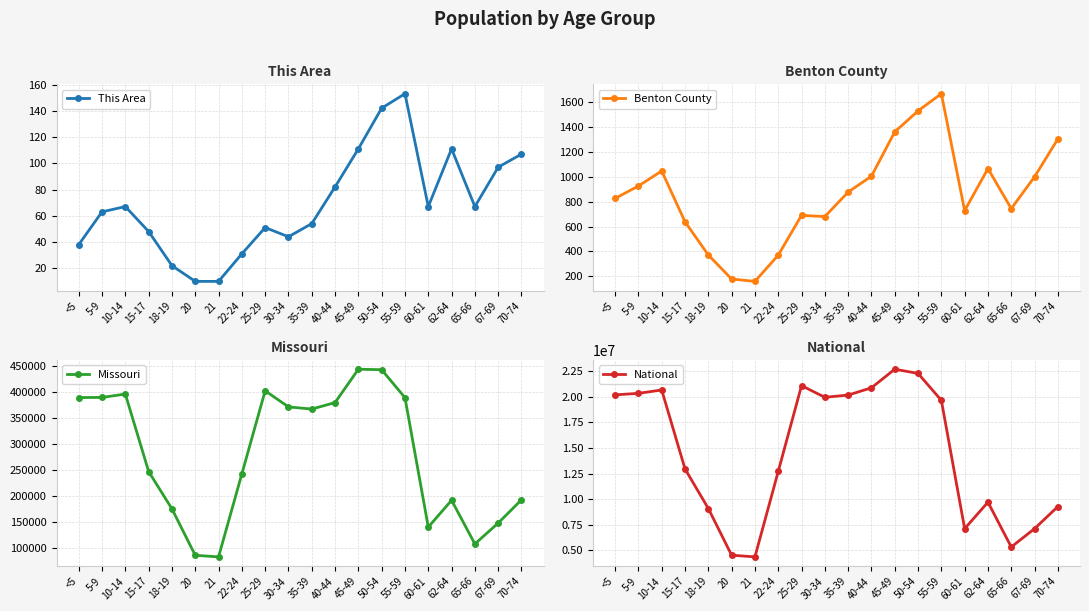

Which series has the largest range (max minus min)?

National